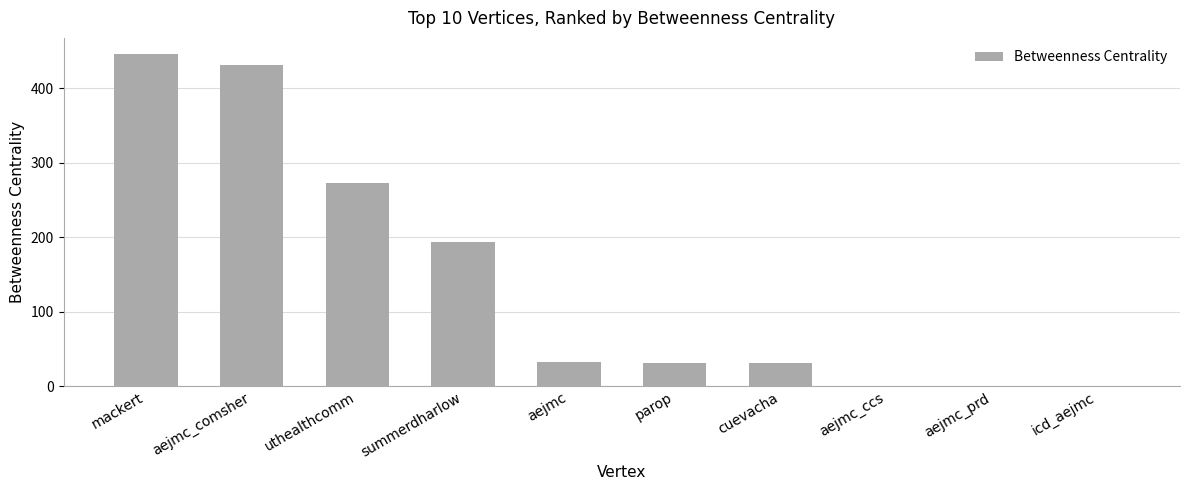

Read the value at cuevacha.

31.5